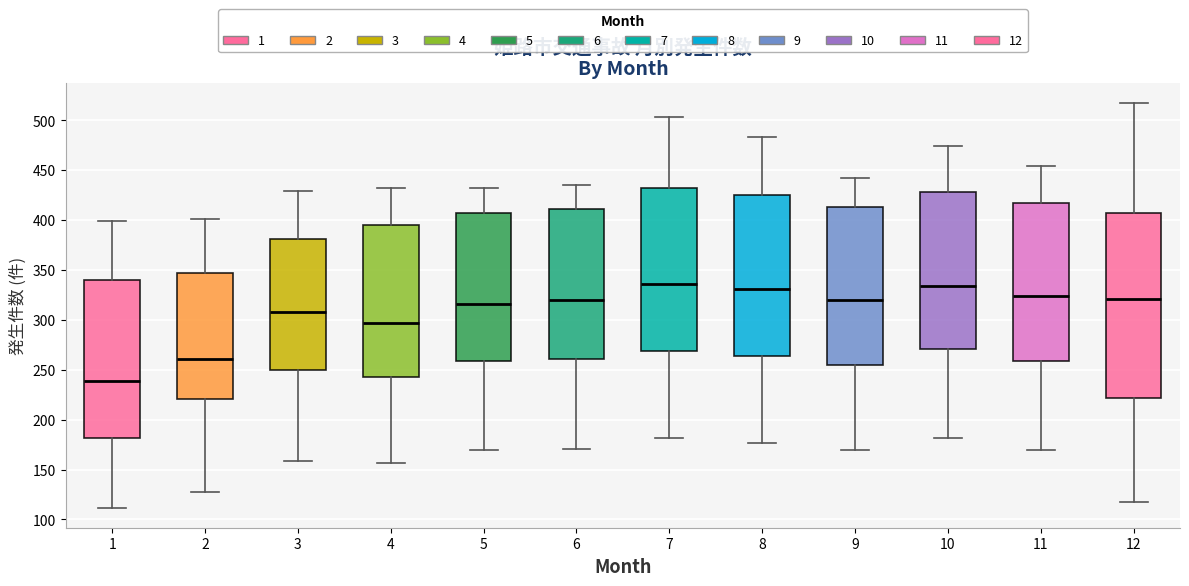

Which box has the lowest median line?

1